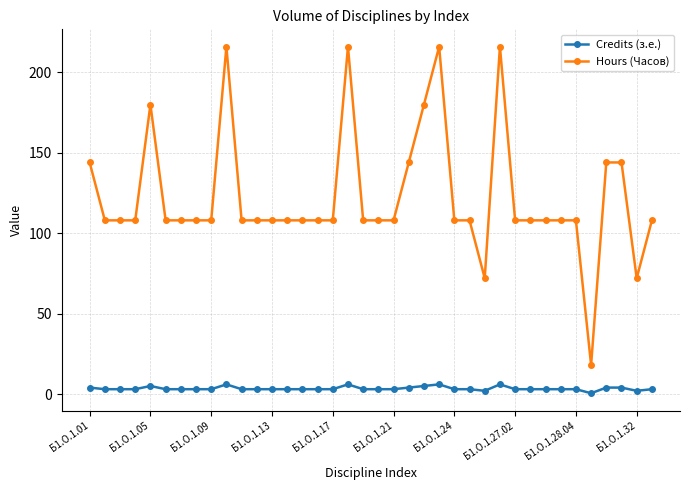

Reading left to right, list all the values displayed in this chart.

Credits (з.е.): 4.0	3.0	3.0	3.0	5.0	3.0	3.0	3.0	3.0	6.0	3.0	3.0	3.0	3.0	3.0	3.0	3.0	6.0	3.0	3.0	3.0	4.0	5.0	6.0	3.0	3.0	2.0	6.0	3.0	3.0	3.0	3.0	3.0	0.5	4.0	4.0	2.0	3.0
Hours (Часов): 144.0	108.0	108.0	108.0	180.0	108.0	108.0	108.0	108.0	216.0	108.0	108.0	108.0	108.0	108.0	108.0	108.0	216.0	108.0	108.0	108.0	144.0	180.0	216.0	108.0	108.0	72.0	216.0	108.0	108.0	108.0	108.0	108.0	18.0	144.0	144.0	72.0	108.0